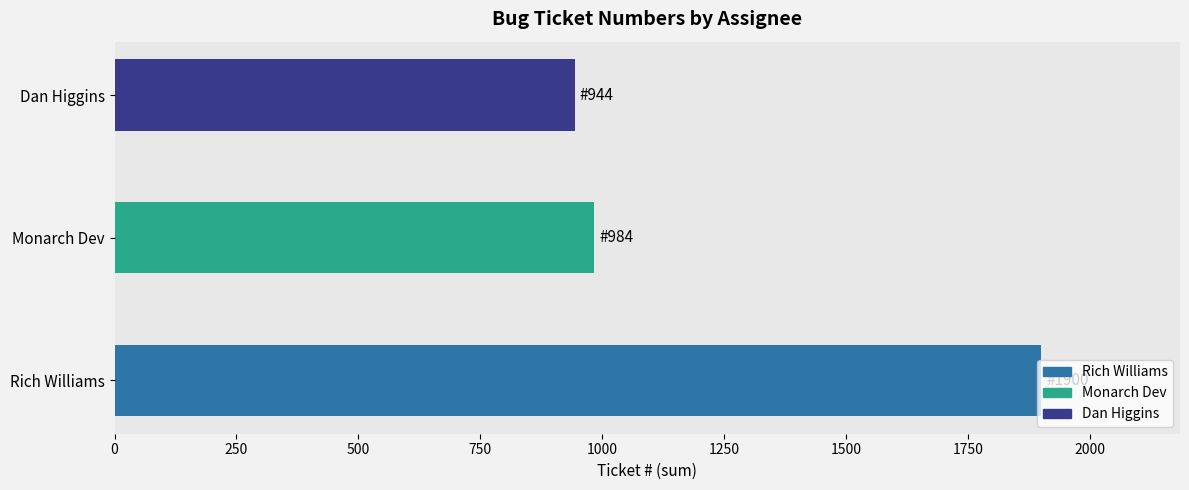

Which label corresponds to the smallest value in the chart?

Dan Higgins